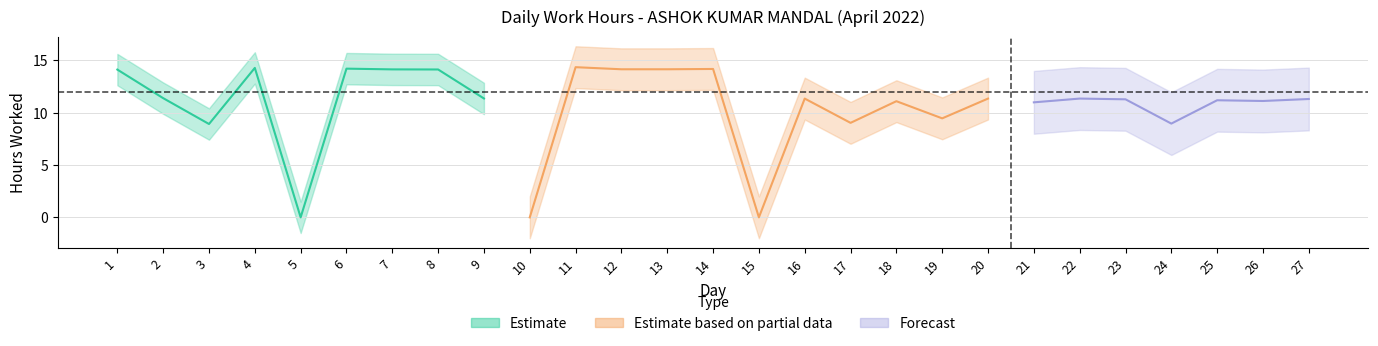

What is the sum of the values at 2 and 25?

22.6